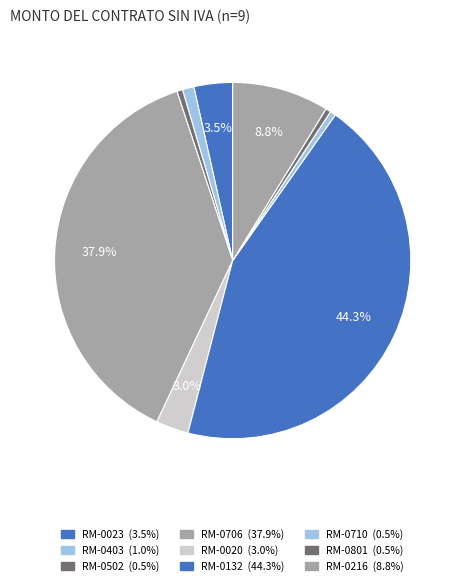

How many slices are in this pie chart?

9